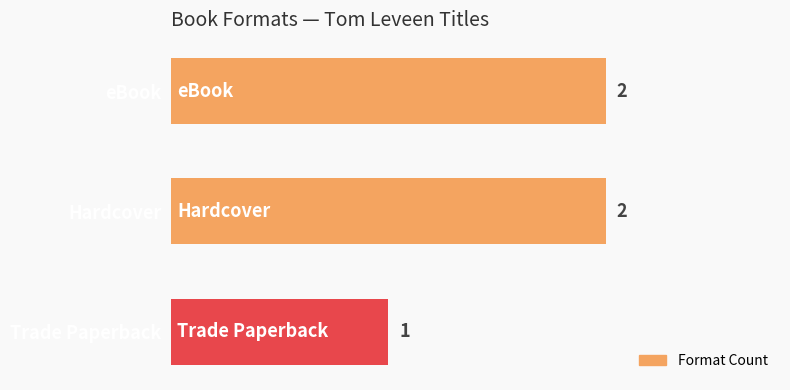

The value at Hardcover is 0. True or false?

False